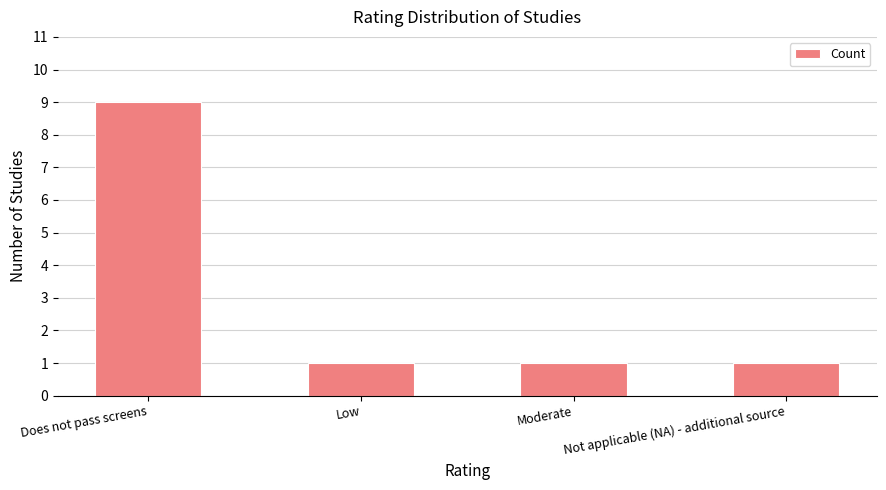

What is the greatest value displayed?

9